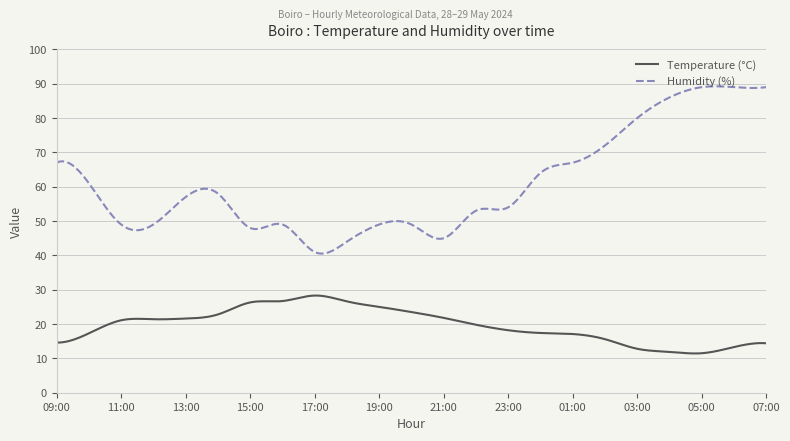

True or false: Temperature (°C) and Humidity (%) cross at least once.

False